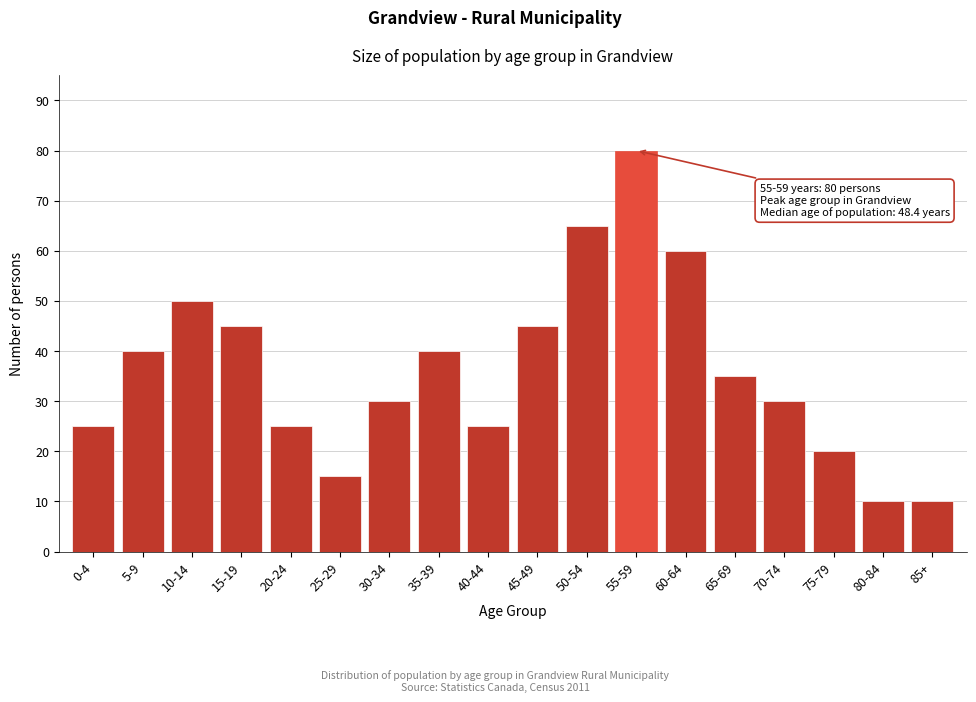

Reading left to right, extract all data points from this chart.

25	40	50	45	25	15	30	40	25	45	65	80	60	35	30	20	10	10